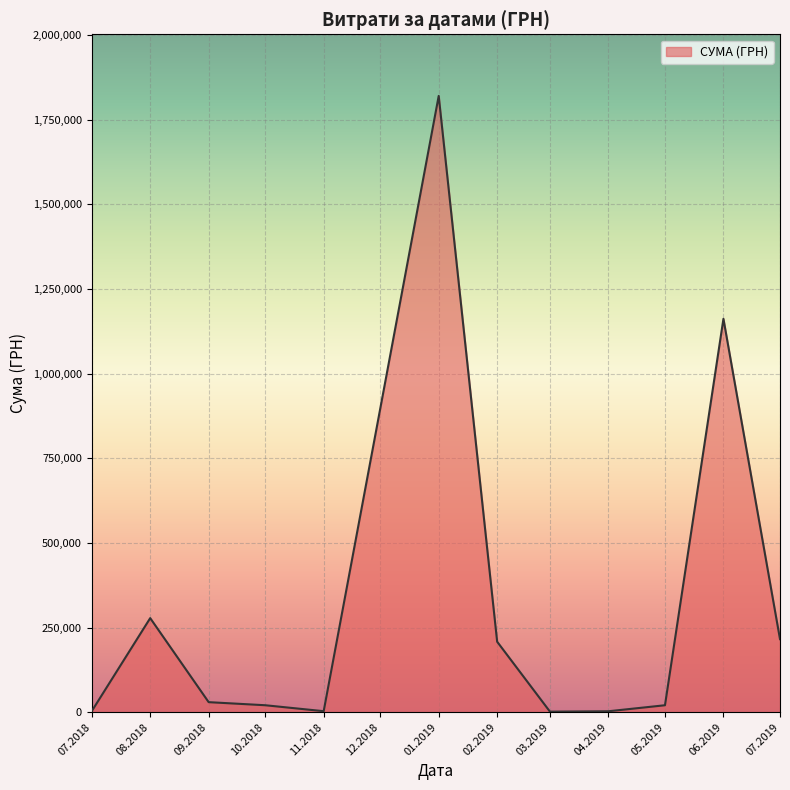

What is the smallest value displayed?

1616.8